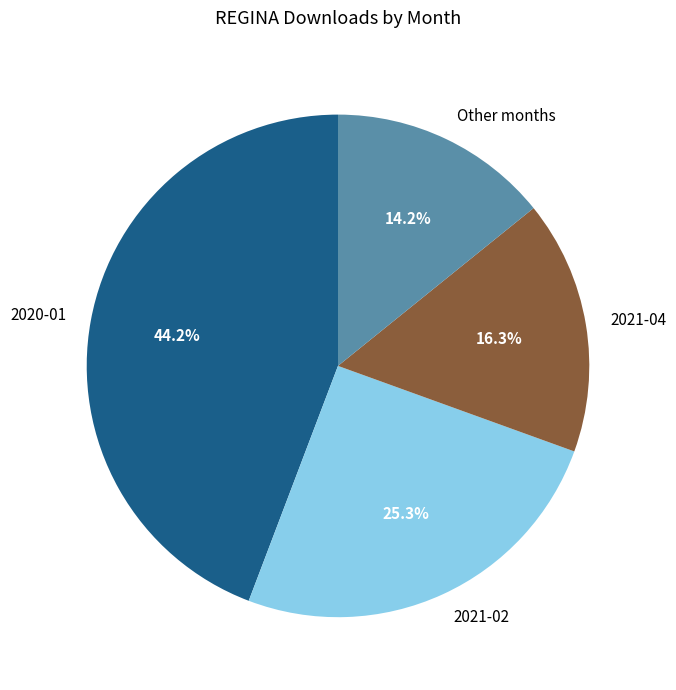

Which has a higher value, 2021-04 or Other months?

2021-04